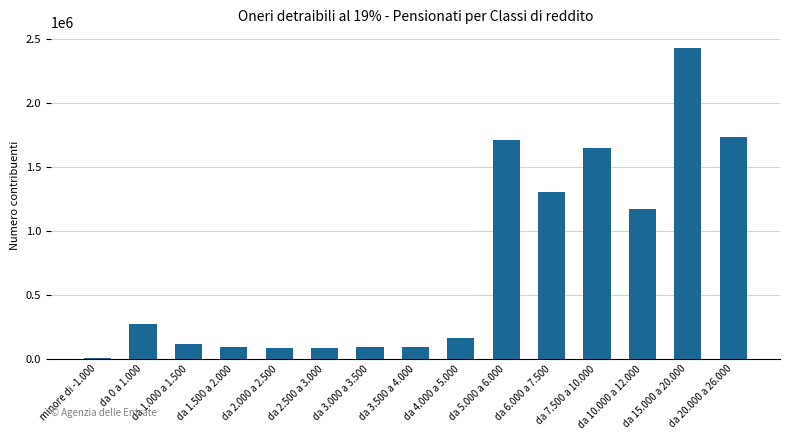

Does the chart contain stacked bars?

No